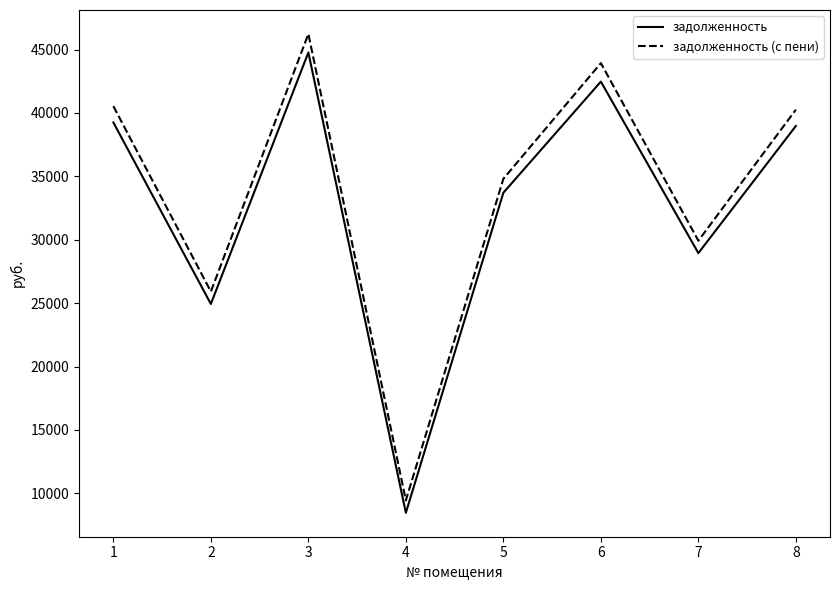

Which series has the widest spread of values?

задолженность (с пени)